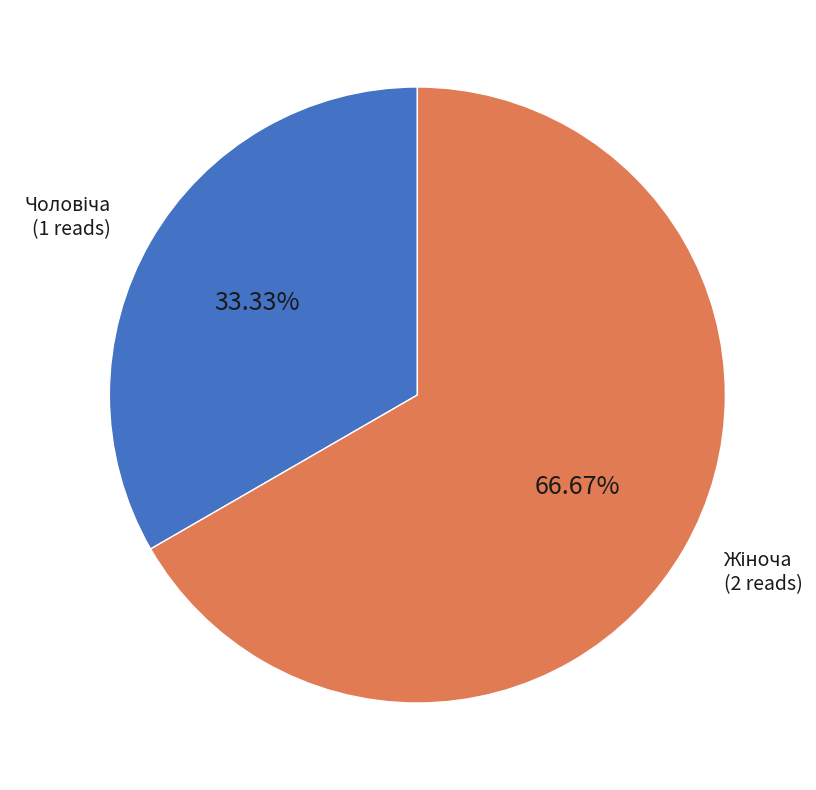

Is there any slice that represents more than half of the pie?

Yes